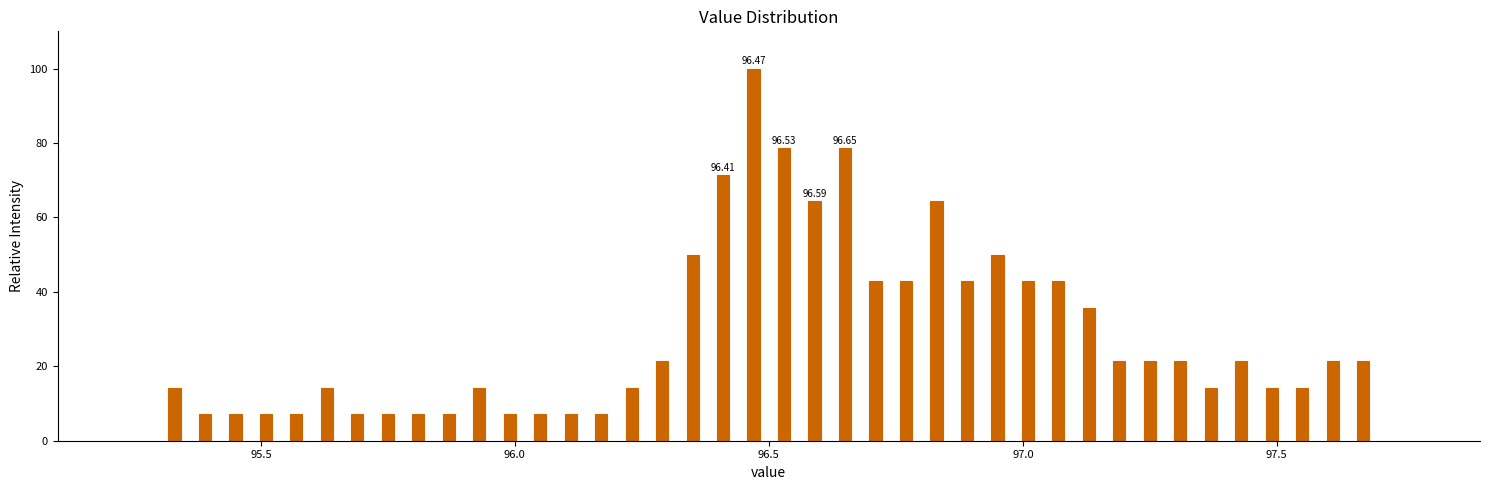

Around what value on the x-axis is the tallest bar? Give the approximate position of its centre, as read against the axis.

96.45